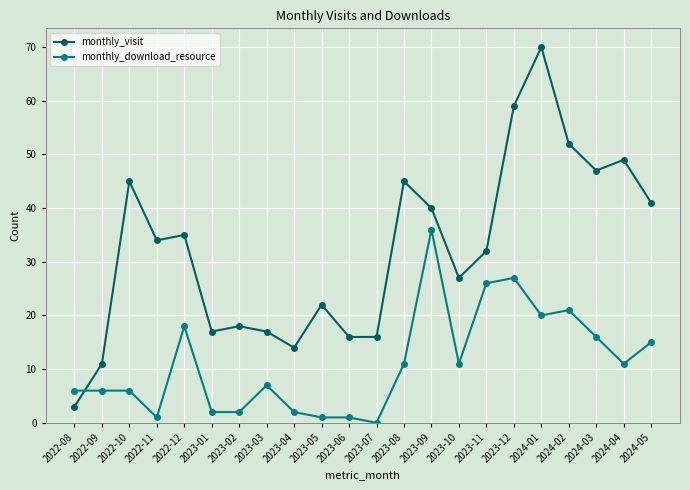

What is the difference between the maximum and second lowest values in the monthly_visit series?

59